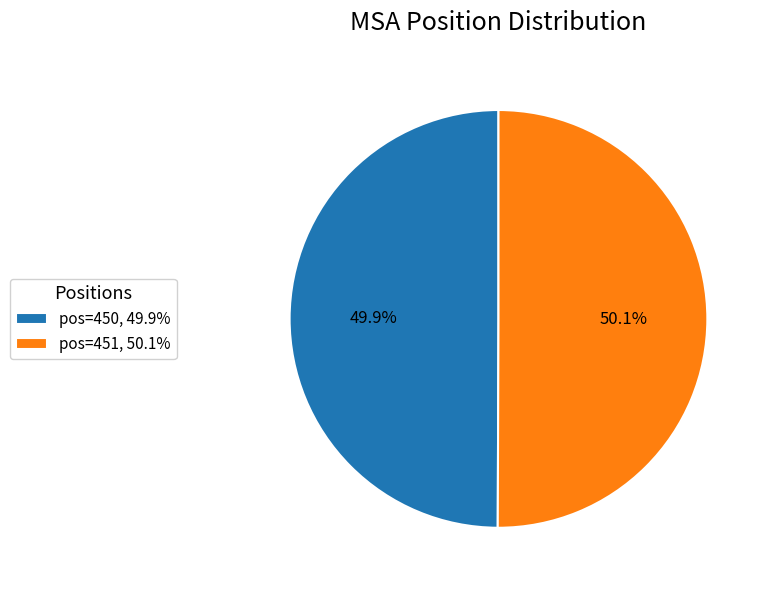

To the nearest percent, what is the average slice percentage?

50%